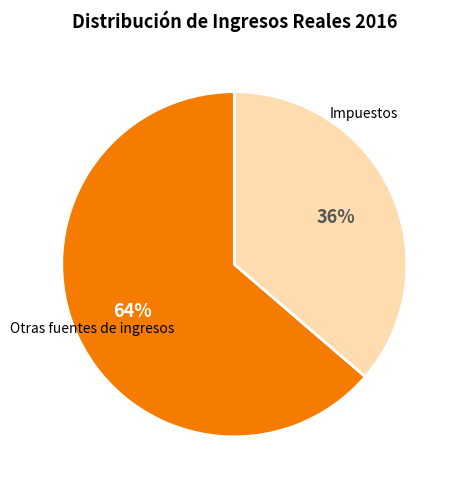

Count the number of slices in the pie.

2